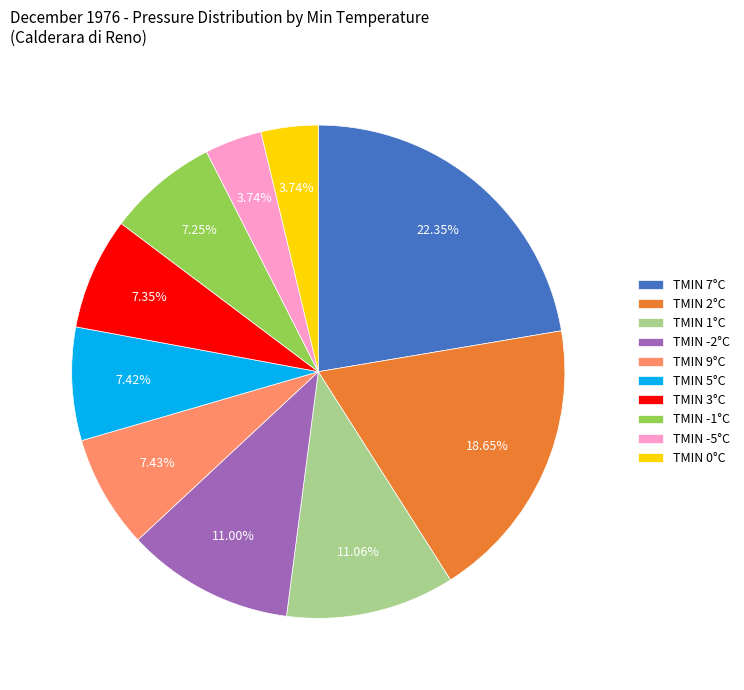

Is there a majority slice in this chart?

No